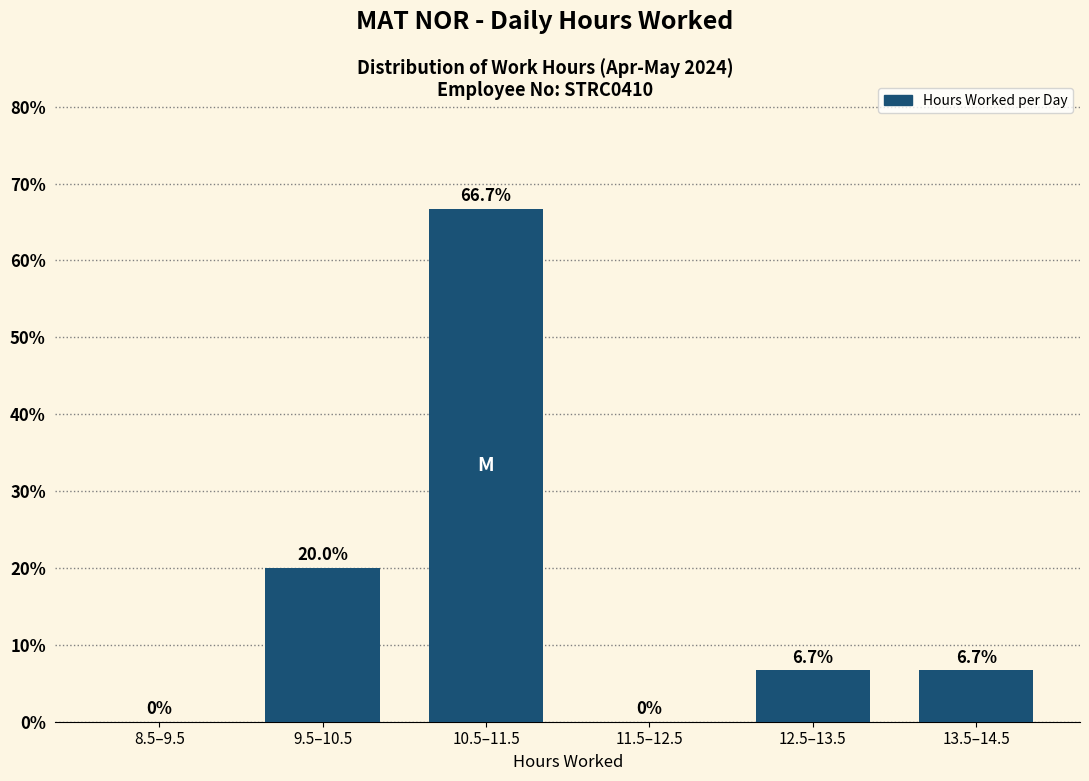

Reading left to right, extract all data points from this chart.

8.5–9.5=0.0	9.5–10.5=20.0	10.5–11.5=66.7	11.5–12.5=0.0	12.5–13.5=6.7	13.5–14.5=6.7